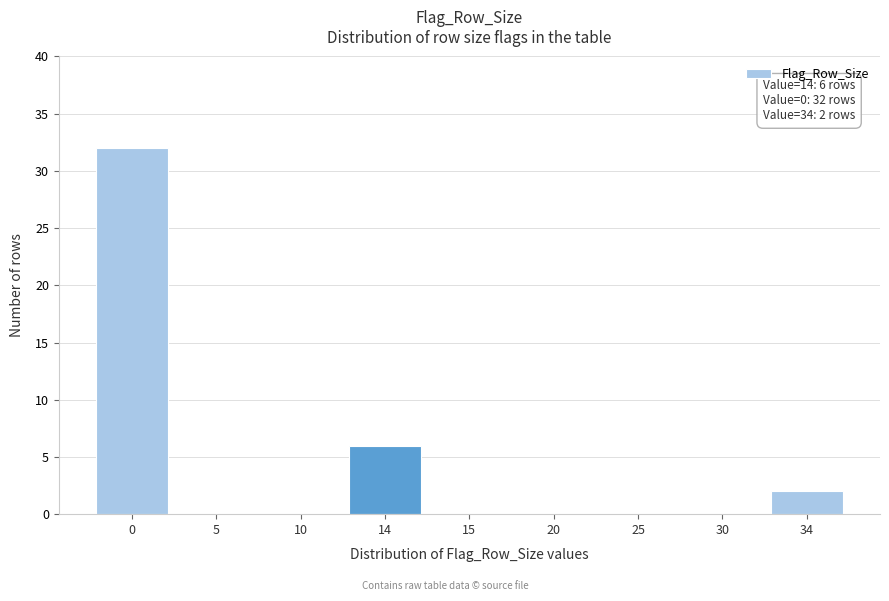

Reading left to right, what are all the values shown in this chart?

0=32	5=0	10=0	14=6	15=0	20=0	25=0	30=0	34=2